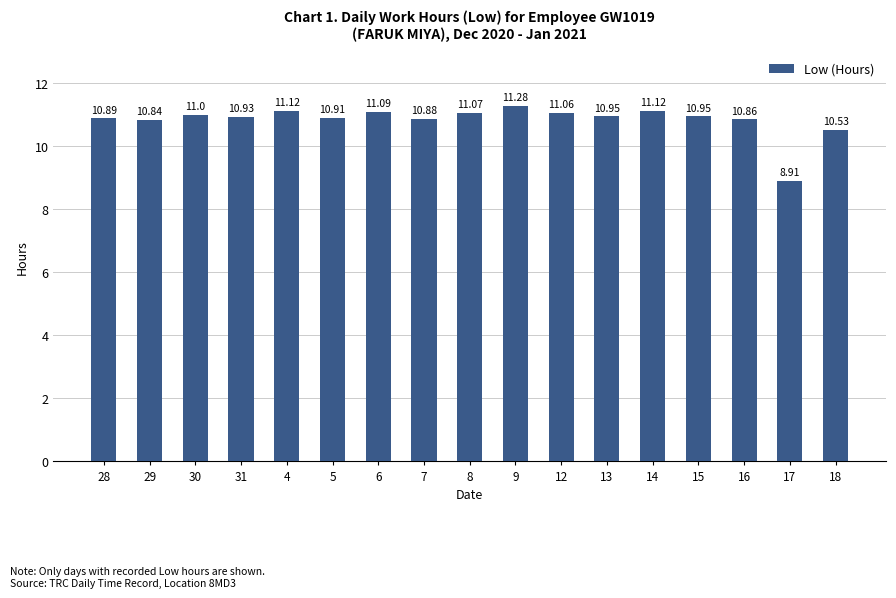

Approximately how many times larger is the value at 8 compared to 5?

1.0